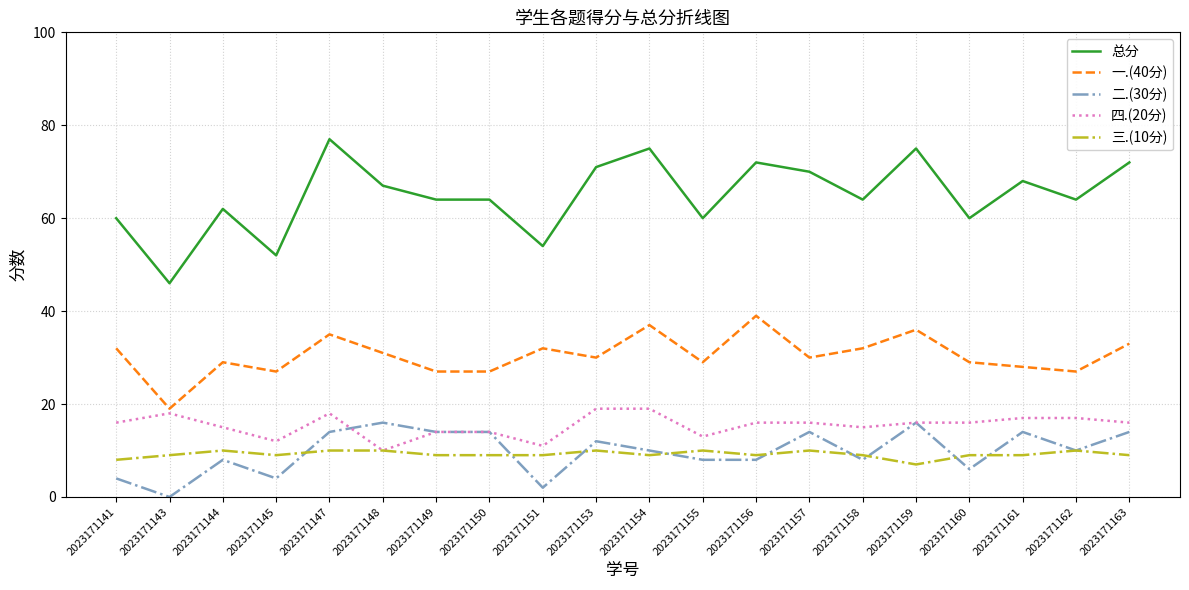

What value does the 总分 series have at 2023171156, to the nearest 10?

70